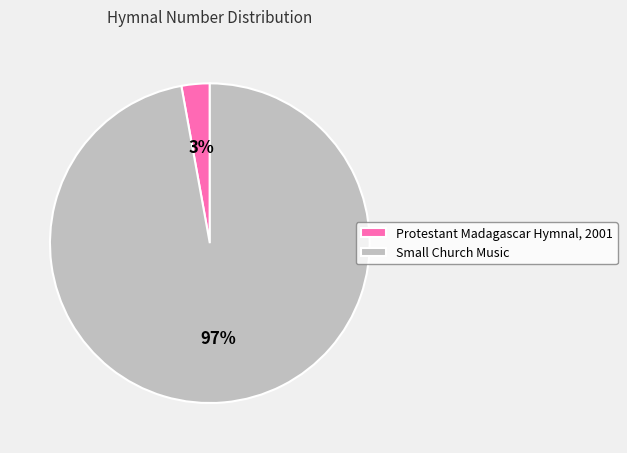

To the nearest percent, what is the difference between the Protestant Madagascar Hymnal, 2001 and Small Church Music slice percentages?

94%